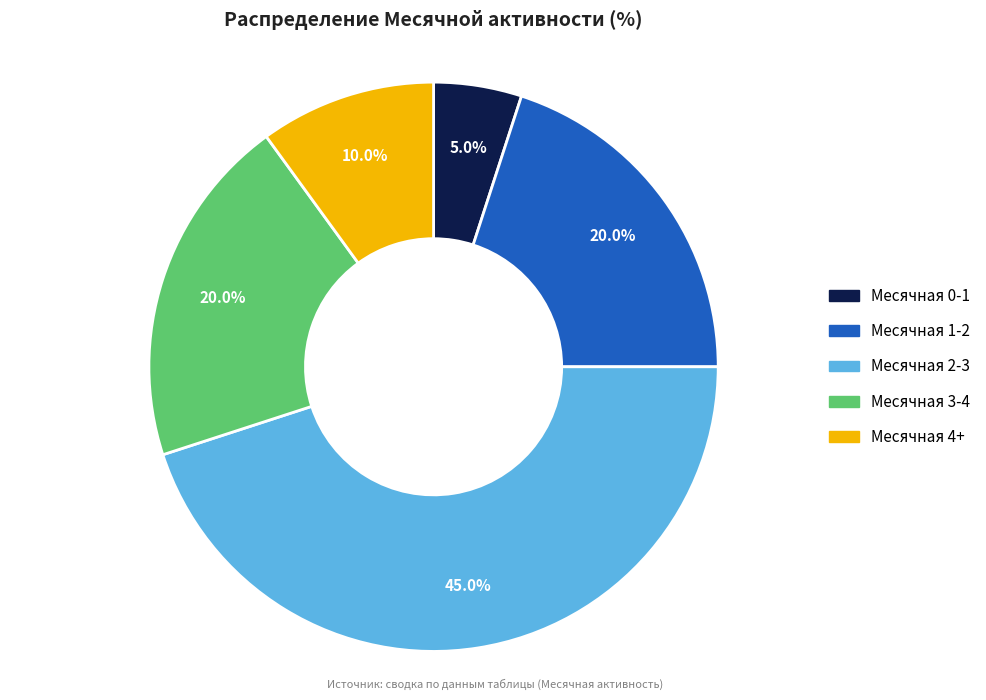

Combined, do Месячная 4+ and Месячная 1-2 account for over 50%?

No